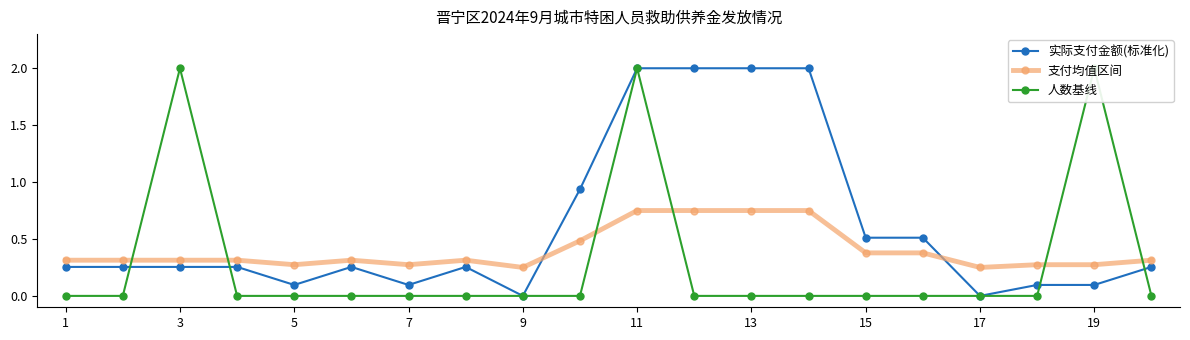

True or false: 实际支付金额(标准化) and 人数基线 intersect in this chart.

True